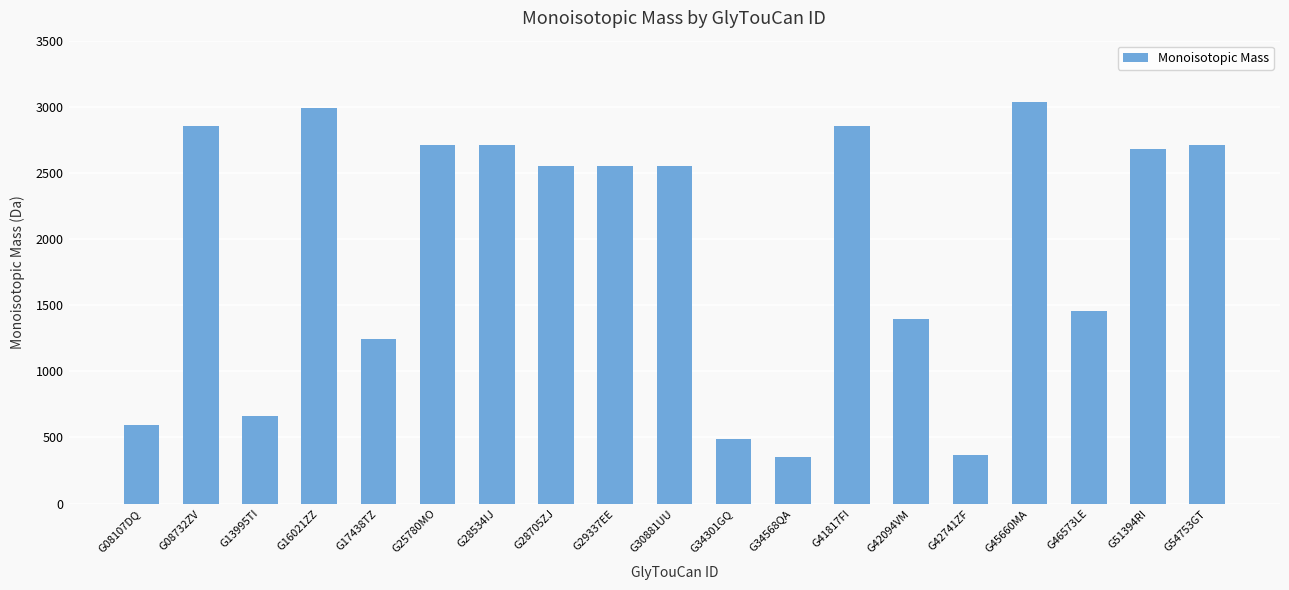

How many bars are there in total?

19